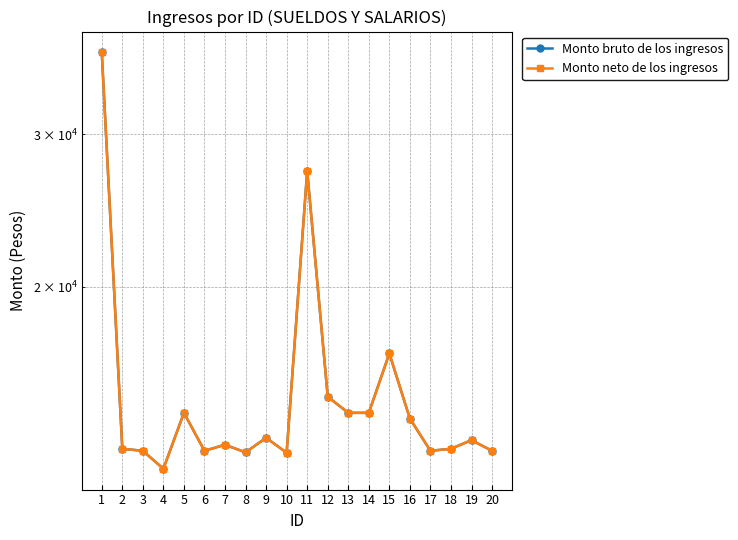

Is it true that Monto neto de los ingresos equals 20303.0 at 3?

False